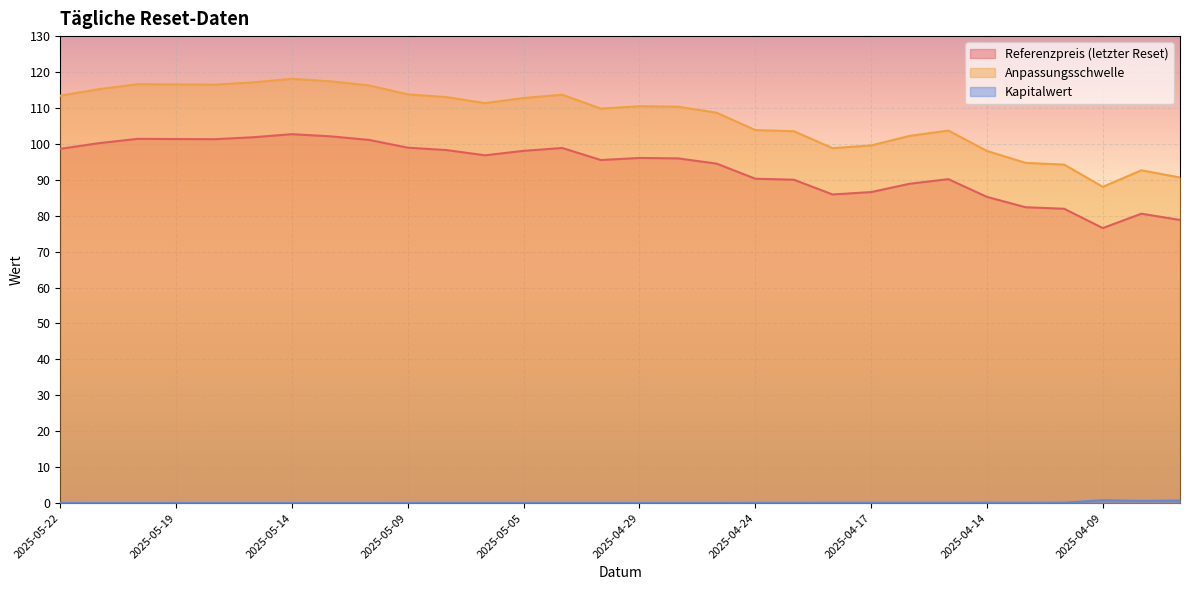

What is the minimum value for Anpassungsschwelle?

88.0